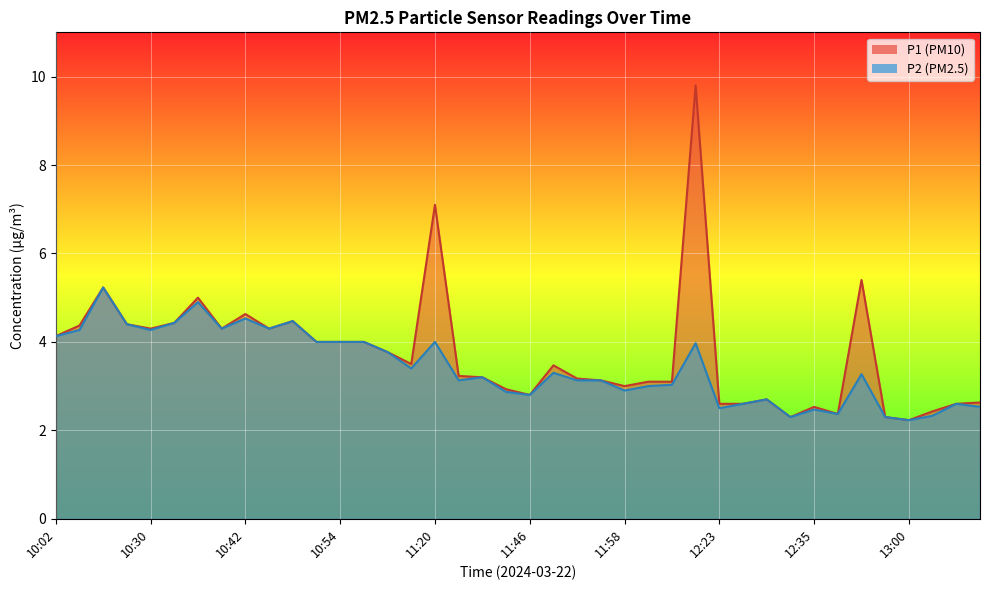

Is it true that P2 equals 3.2 at 12:32?

False